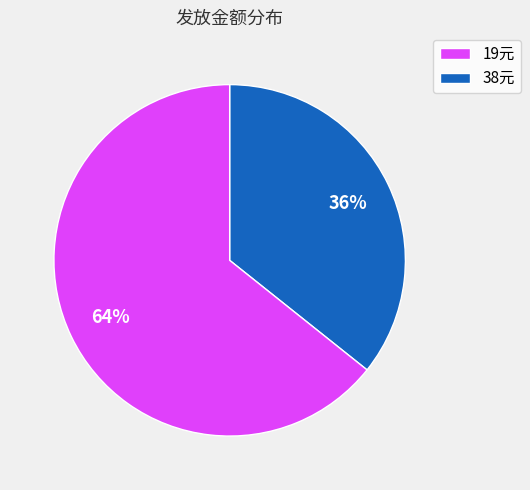

Is there a majority slice in this chart?

Yes